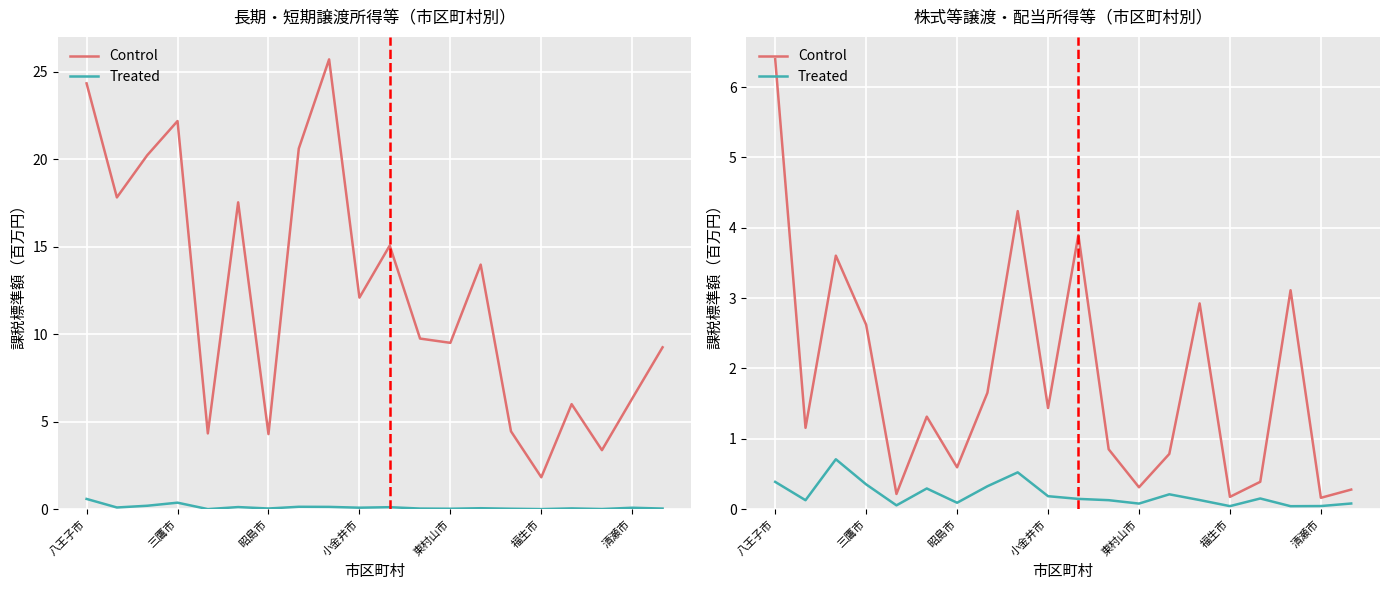

Which category has the highest value in the Control series?

八王子市